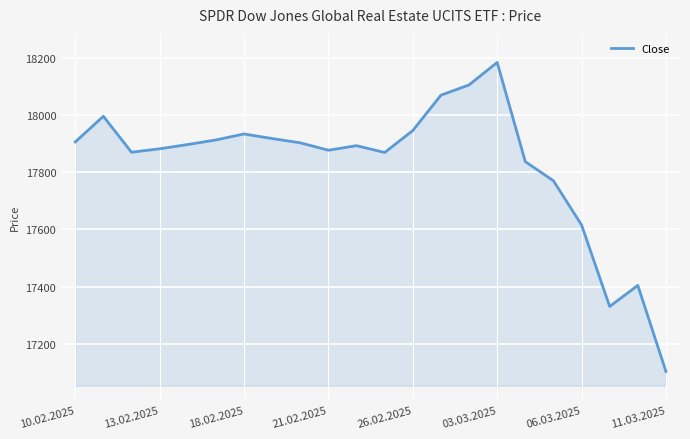

What is the maximum value shown in the chart?

18186